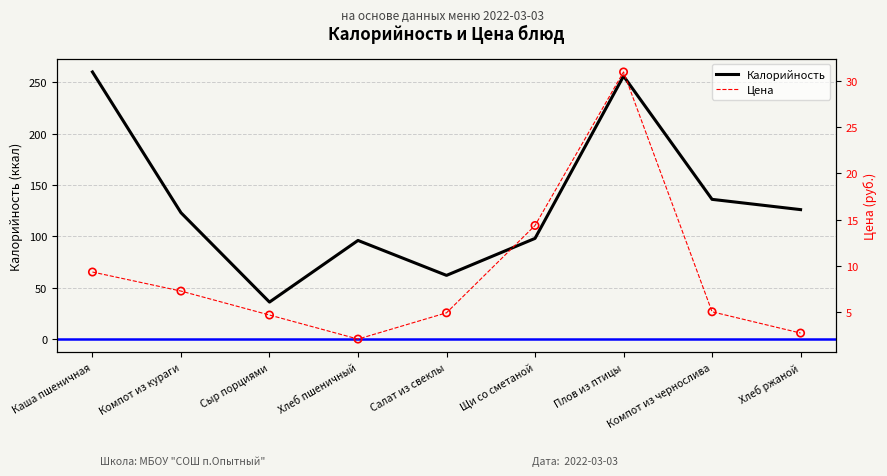

Which series reaches the minimum Y coordinate?

Цена